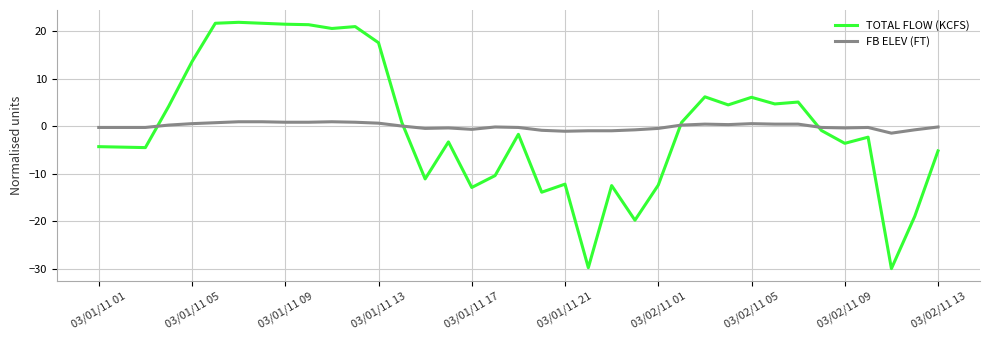

Which series has the largest range (max minus min)?

TOTAL FLOW (KCFS)